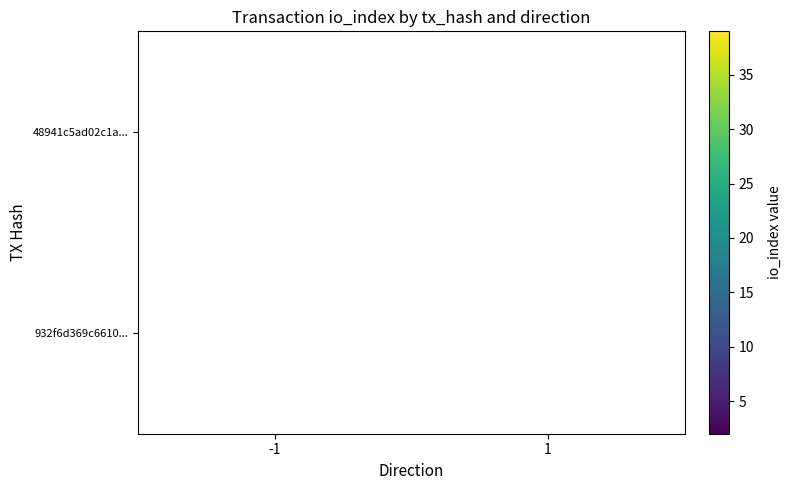

Is the value of 932f6d369c6610... at 1 greater than the value of 48941c5ad02c1a... at -1?

No